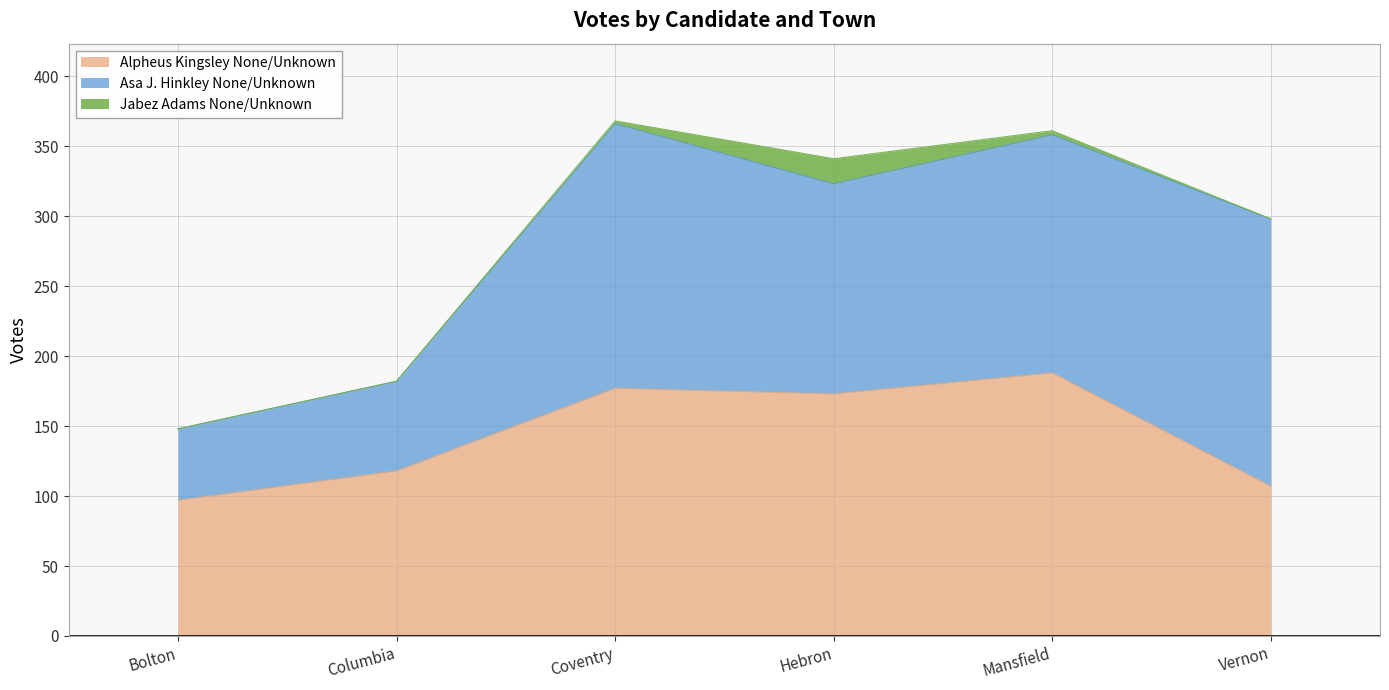

Where does the Jabez Adams None/Unknown series first go above 2?

Hebron